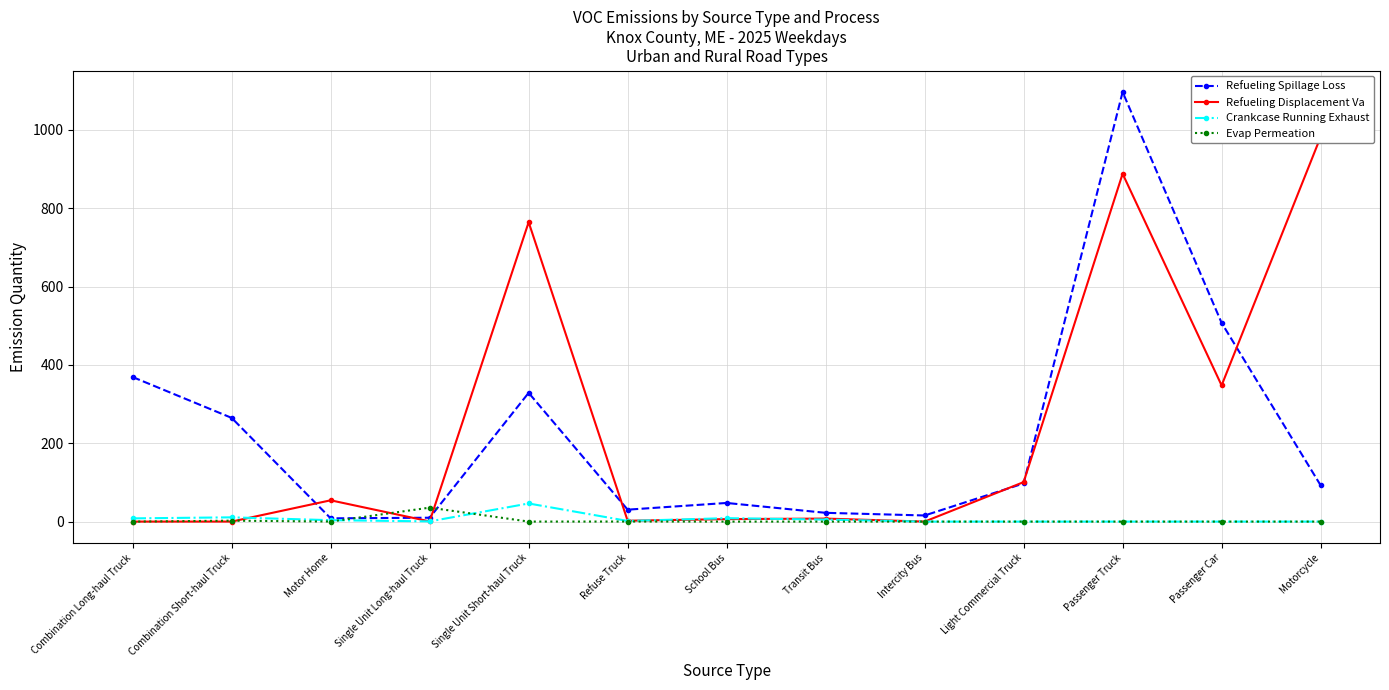

Which series ends up on top after the final intersection of Refueling Spillage Loss and Evap Permeation?

Refueling Spillage Loss